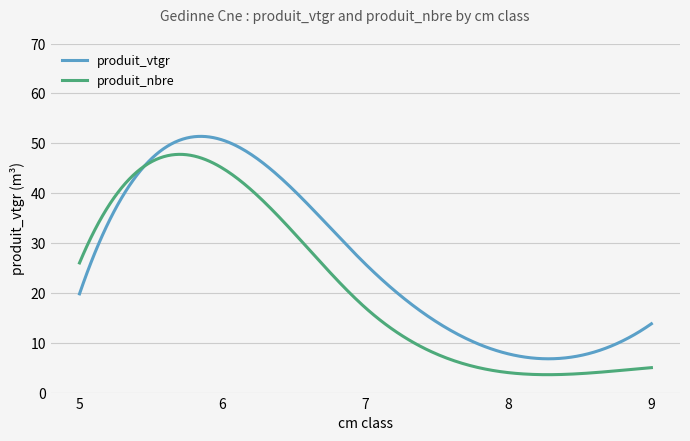

What is the maximum value shown in the chart?

51.4